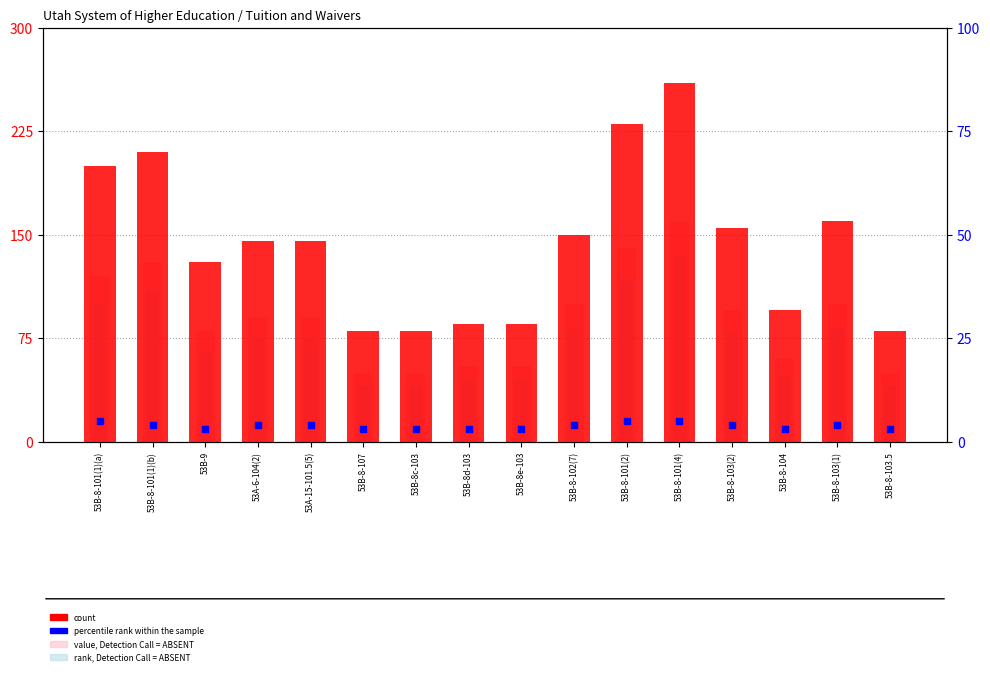

Which series has the widest spread of Y values?

count